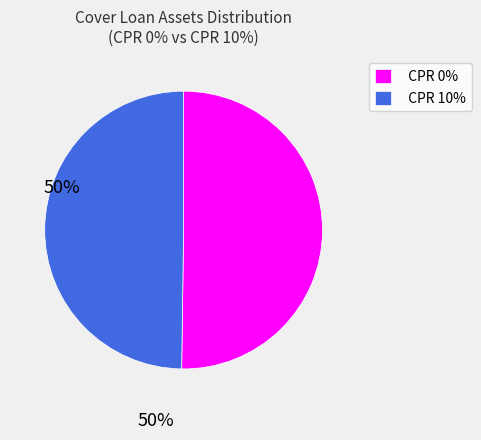

Approximately how many times larger is the value at CPR 10% compared to CPR 0%?

1.0